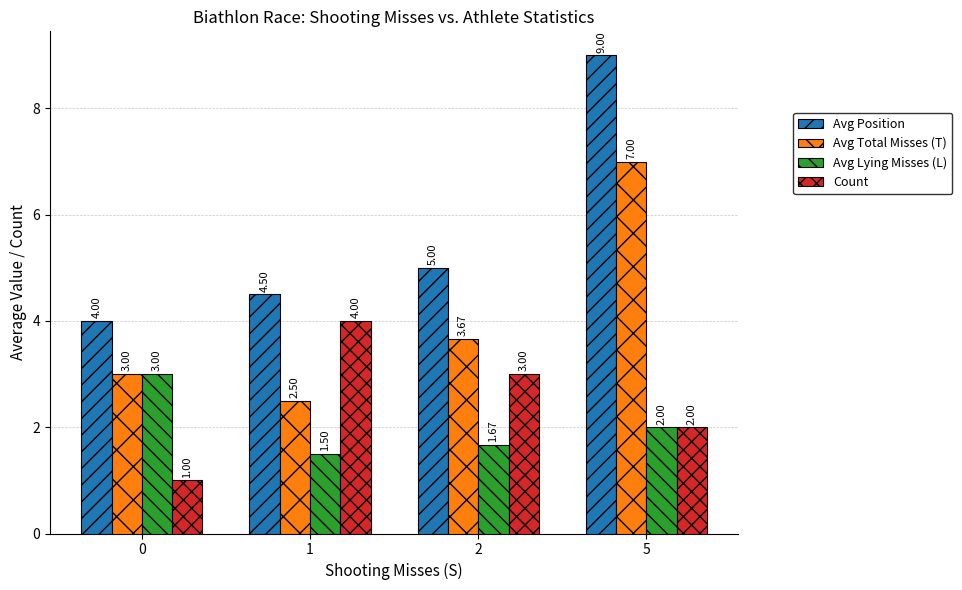

How many data points does each series have?

4